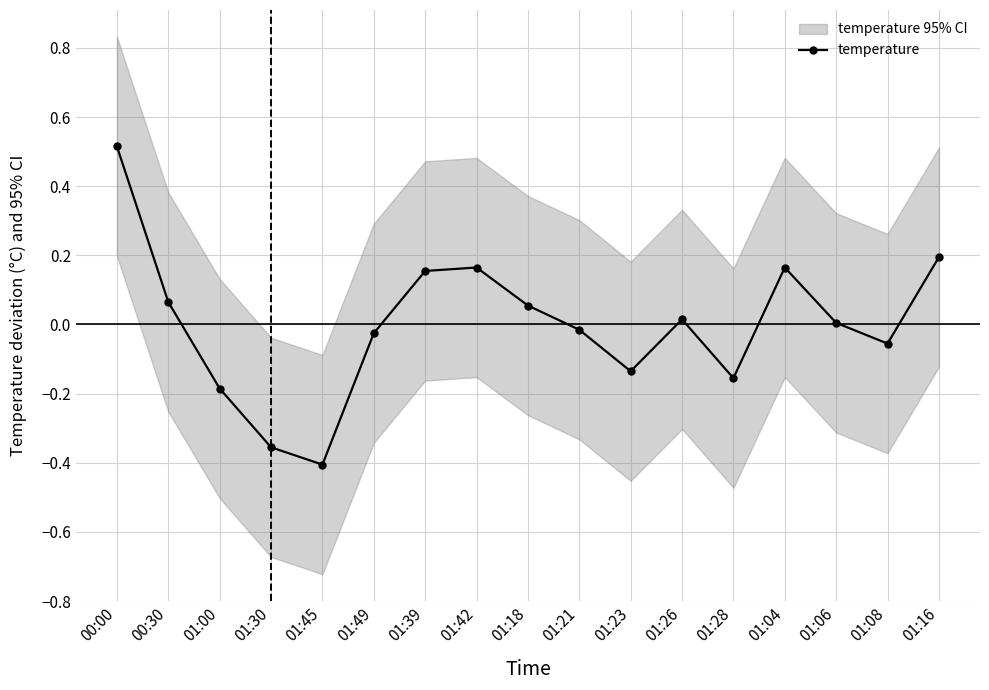

What is the difference between the values at 01:00 and 01:08?

0.1